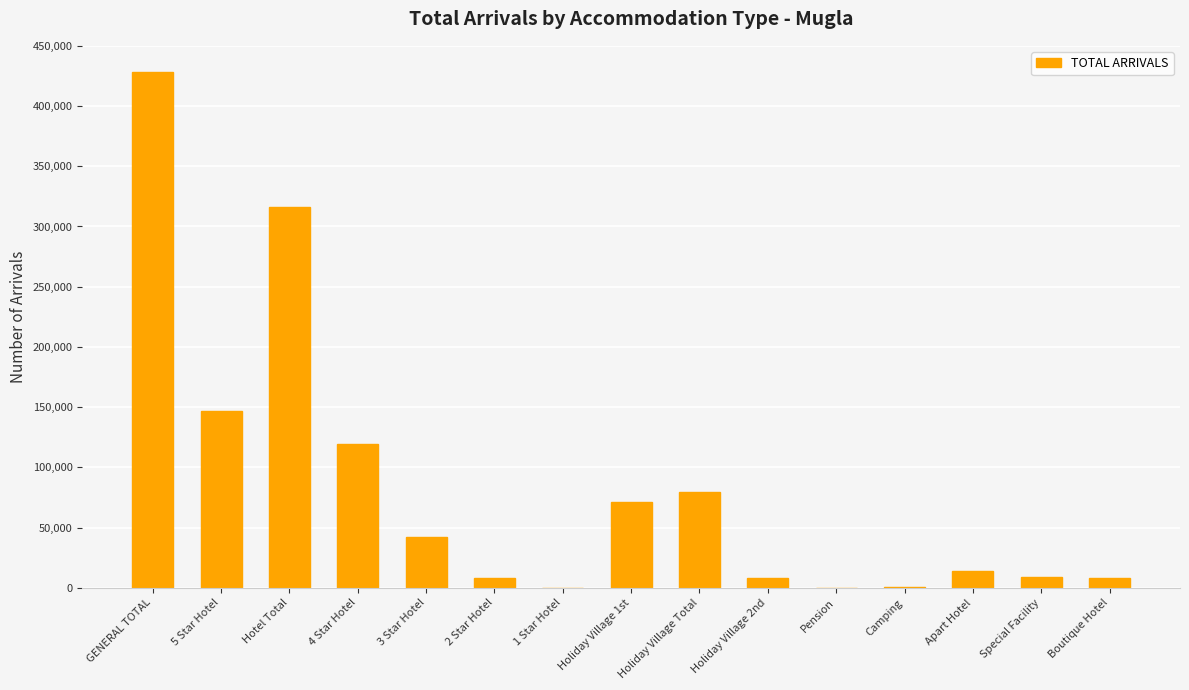

What is the approximate value at Special Facility?

8777